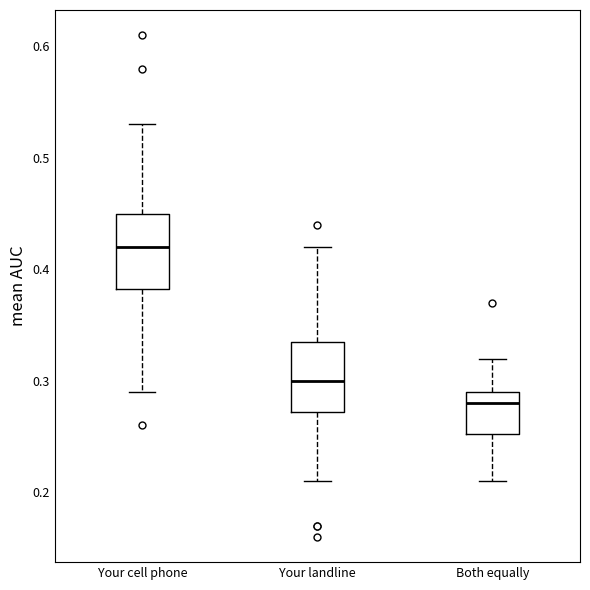

Where does the upper whisker of the box for Your landline end on the y-axis? The values are not printed on the chart, so give them approximately, as read against the axis.

0.42